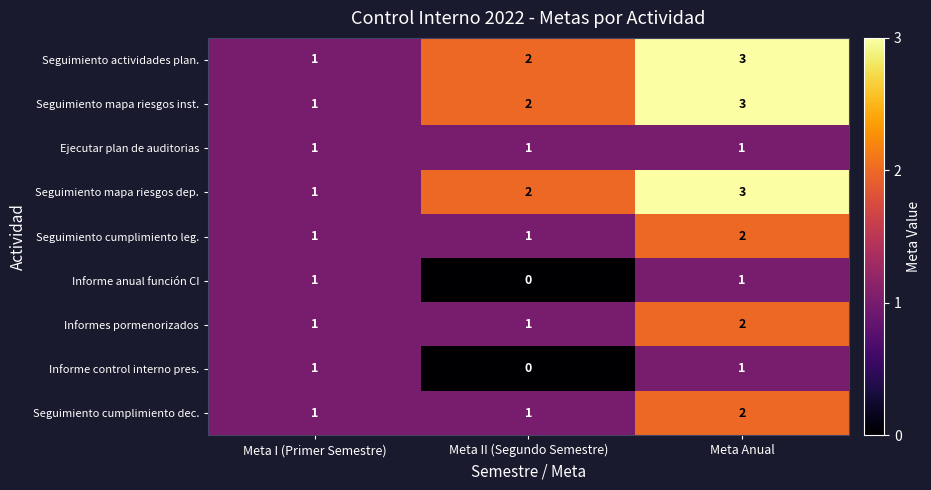

Is it true that Informe control interno pres. equals 1 at Meta I (Primer Semestre)?

True